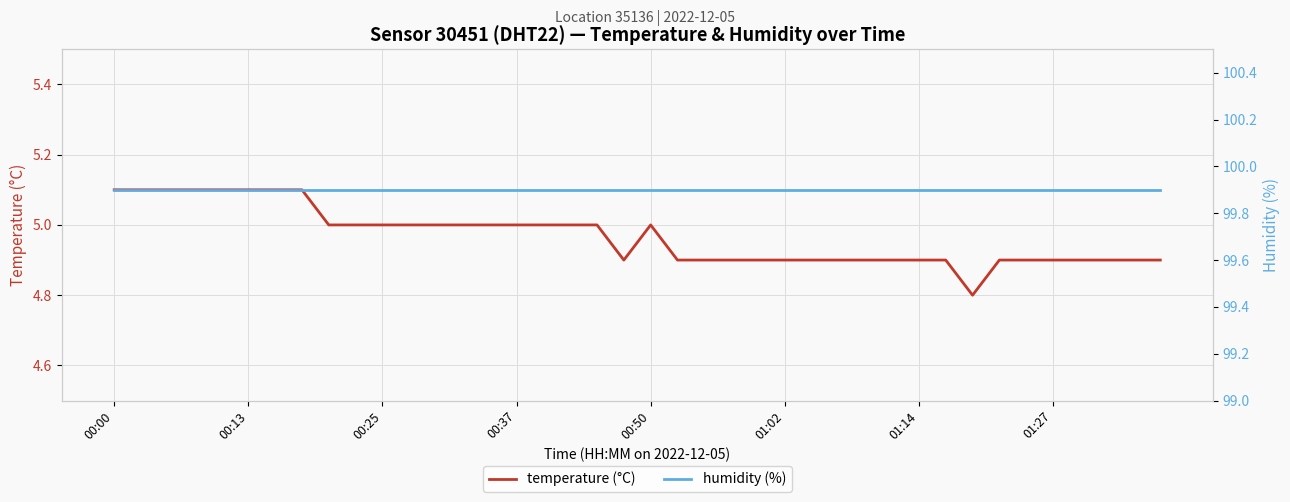

The value of temperature (°C) at 01:27 is 4.9. True or false?

True